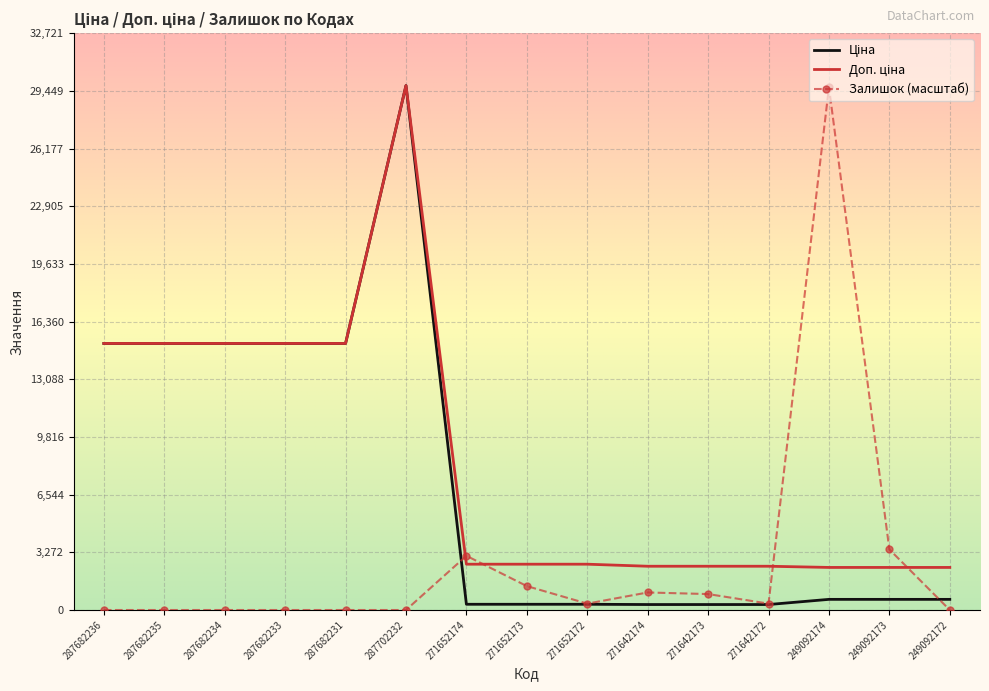

At which category is the sum across all series the highest?

287702232